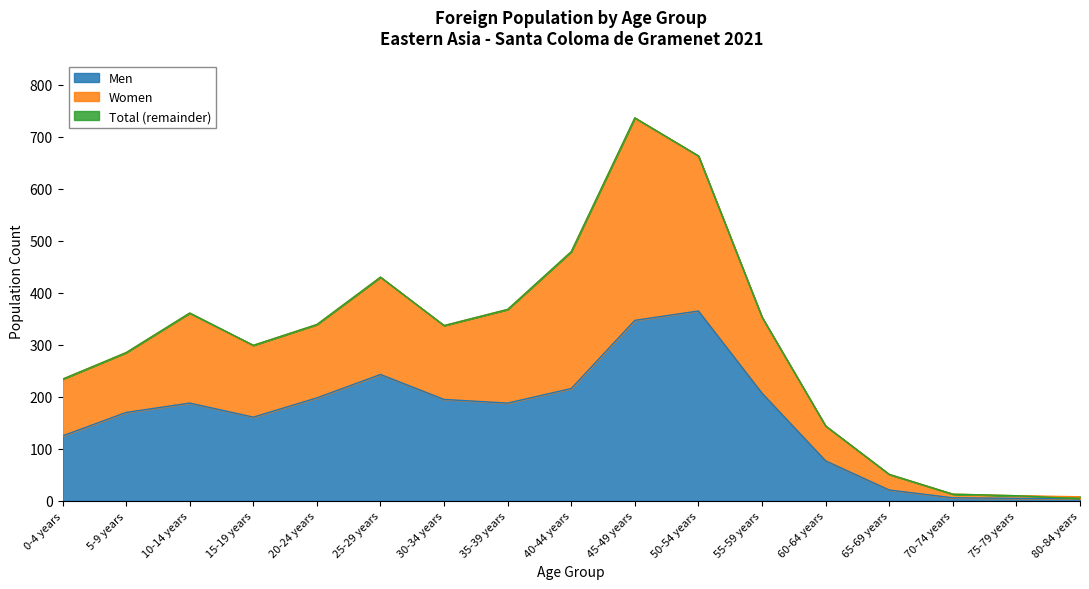

Which series changed the most between 40-44 years and 45-49 years?

Women